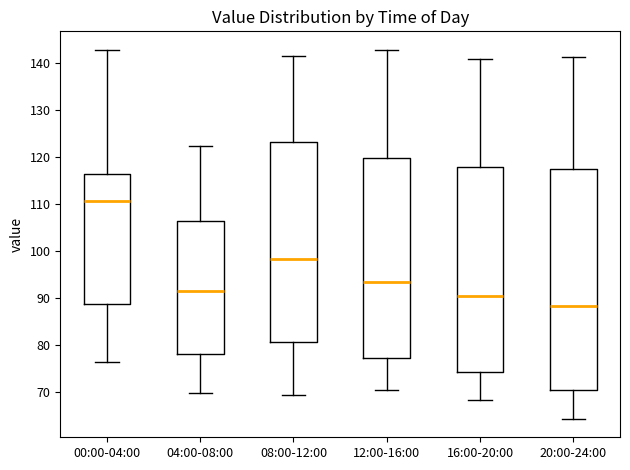

Which box's median line is the lowest?

20:00-24:00